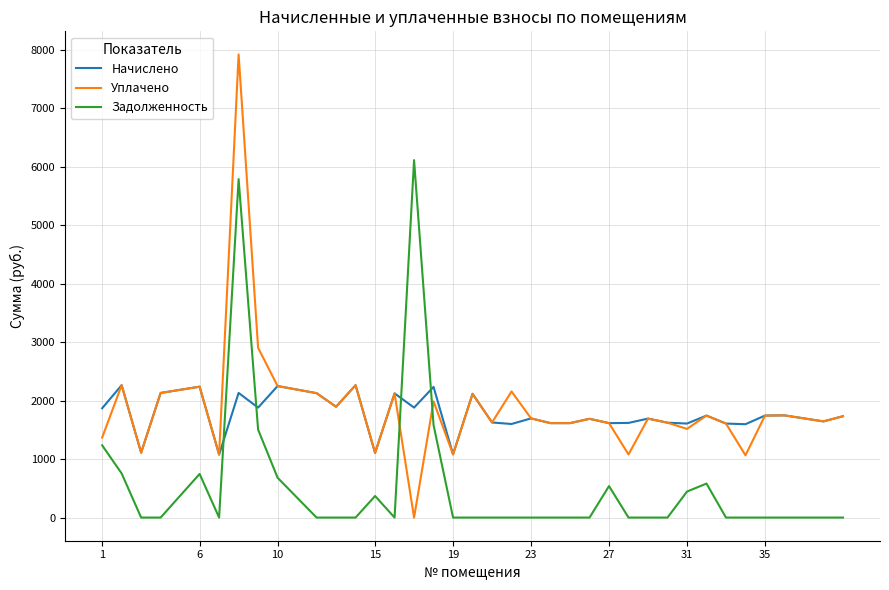

Which series has the largest total across all categories?

Уплачено